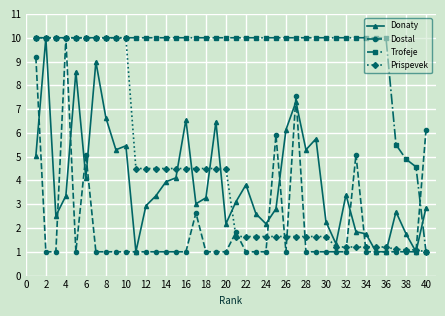

Count the number of data series in this chart.

4